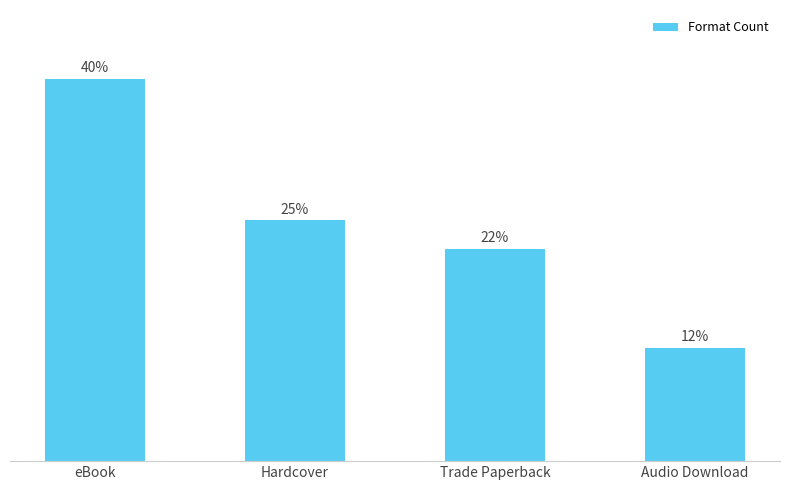

Does the chart contain stacked bars?

No